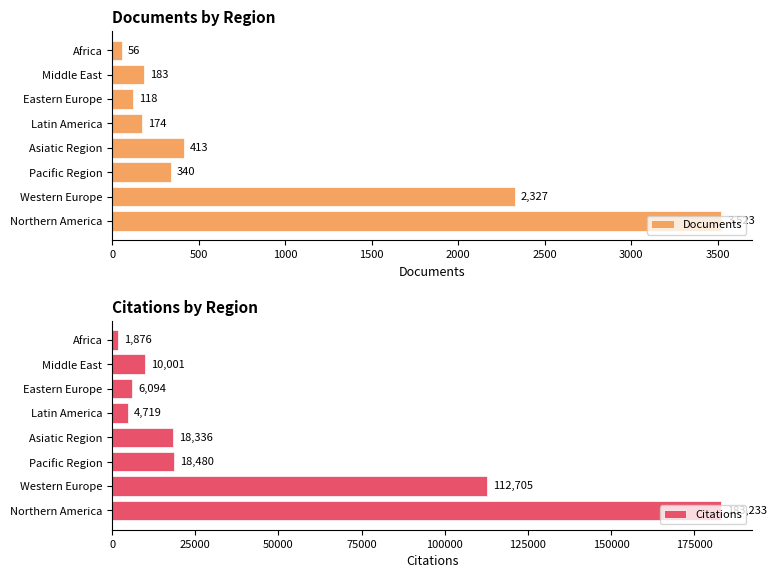

Reading left to right, extract all data points from this chart.

Documents: 3523	2327	340	413	174	118	183	56
Citations: 183233	112705	18480	18336	4719	6094	10001	1876